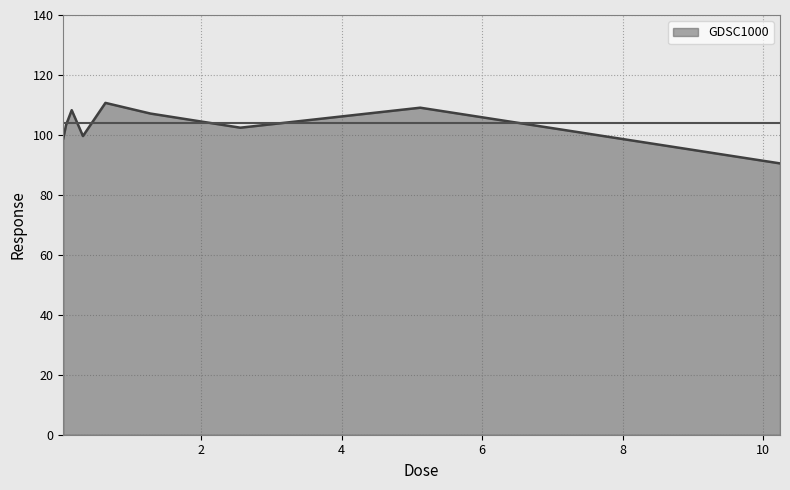

What is the maximum value shown in the chart?

110.7